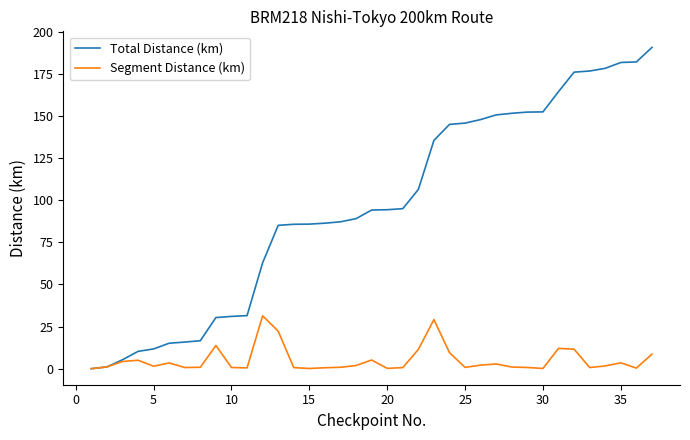

Which series has the widest spread of values?

Total Distance (km)